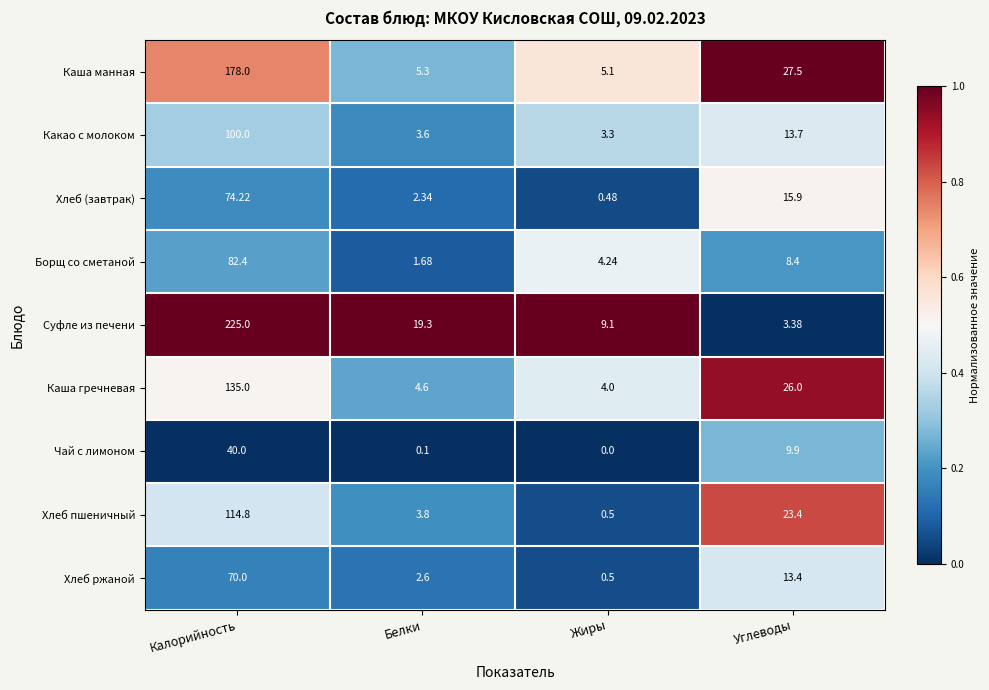

List the labels in order of Хлеб (завтрак) value, largest first.

Калорийность, Углеводы, Белки, Жиры